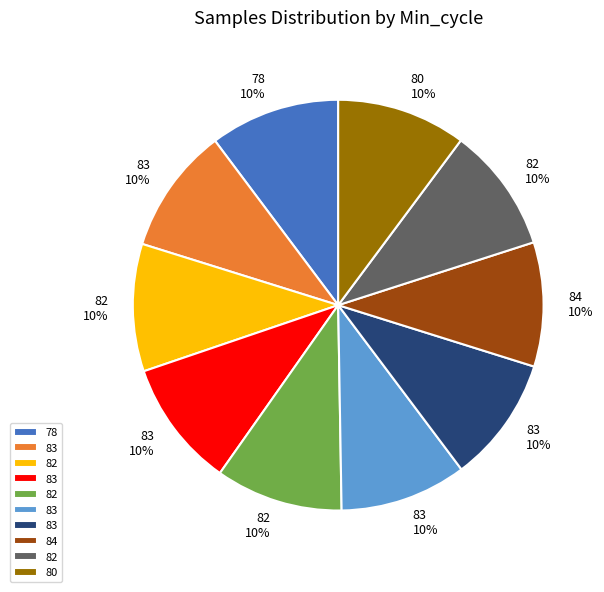

Does any single category account for the majority?

No